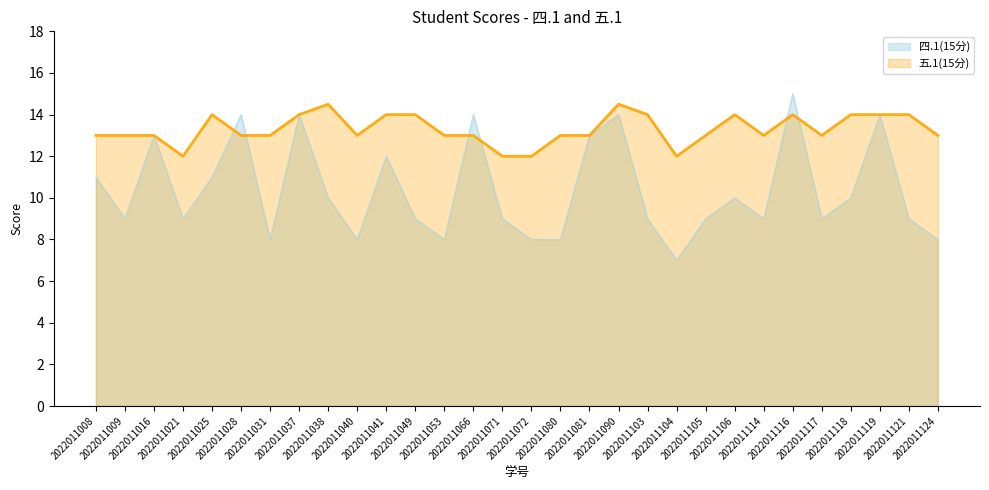

True or false: 五.1(15分) and 四.1(15分) intersect in this chart.

True